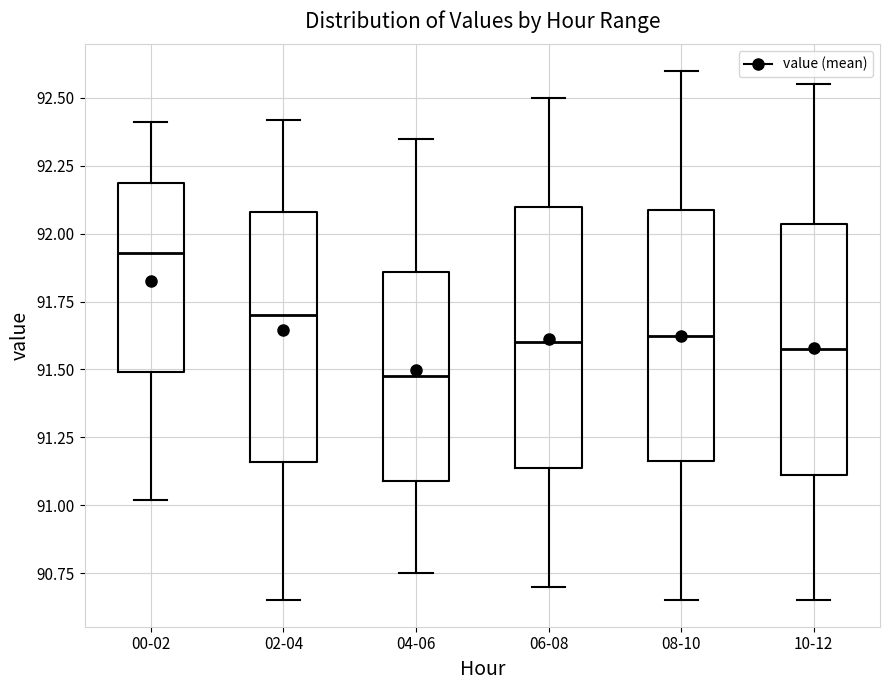

Reading left to right, transcribe this box plot: for each box, give where its median line is, the range the box spans, and where its two whiskers end, as read against the y-axis. The values are not printed on the chart, so give them approximately, as read against the axis.

00-02: median 91.95, box 91.50 to 92.20, whiskers 91.00 to 92.40
02-04: median 91.70, box 91.15 to 92.10, whiskers 90.65 to 92.40
04-06: median 91.50, box 91.10 to 91.85, whiskers 90.75 to 92.35
06-08: median 91.60, box 91.15 to 92.10, whiskers 90.70 to 92.50
08-10: median 91.65, box 91.15 to 92.10, whiskers 90.65 to 92.60
10-12: median 91.60, box 91.10 to 92.05, whiskers 90.65 to 92.55